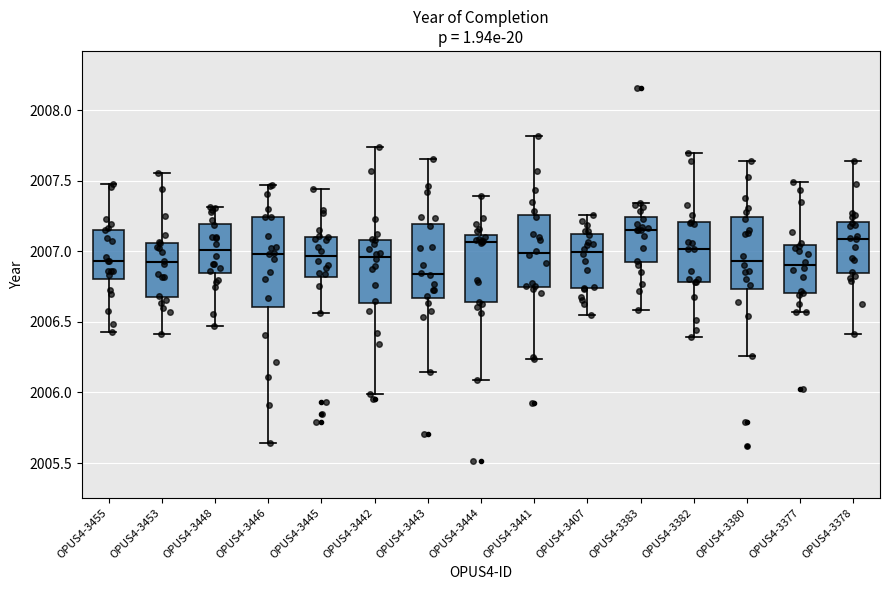

Reading left to right, read every box against the y-axis: the position of its median line, the range the box covers, and the ends of its whiskers. The values are not printed on the chart, so give them approximately, as read against the axis.

OPUS4-3455: median 2006.95, box 2006.80 to 2007.15, whiskers 2006.45 to 2007.45
OPUS4-3453: median 2006.90, box 2006.70 to 2007.05, whiskers 2006.40 to 2007.55
OPUS4-3448: median 2007.00, box 2006.85 to 2007.20, whiskers 2006.45 to 2007.30
OPUS4-3446: median 2007.00, box 2006.60 to 2007.25, whiskers 2005.65 to 2007.45
OPUS4-3445: median 2006.95, box 2006.80 to 2007.10, whiskers 2006.55 to 2007.45
OPUS4-3442: median 2006.95, box 2006.65 to 2007.10, whiskers 2006.00 to 2007.75
OPUS4-3443: median 2006.85, box 2006.65 to 2007.20, whiskers 2006.15 to 2007.65
OPUS4-3444: median 2007.05, box 2006.65 to 2007.10, whiskers 2006.10 to 2007.40
OPUS4-3441: median 2007.00, box 2006.75 to 2007.25, whiskers 2006.25 to 2007.80
OPUS4-3407: median 2007.00, box 2006.75 to 2007.10, whiskers 2006.55 to 2007.25
OPUS4-3383: median 2007.15, box 2006.90 to 2007.25, whiskers 2006.60 to 2007.35
OPUS4-3382: median 2007.00, box 2006.80 to 2007.20, whiskers 2006.40 to 2007.70
OPUS4-3380: median 2006.95, box 2006.75 to 2007.25, whiskers 2006.25 to 2007.65
OPUS4-3377: median 2006.90, box 2006.70 to 2007.05, whiskers 2006.55 to 2007.50
OPUS4-3378: median 2007.10, box 2006.85 to 2007.20, whiskers 2006.40 to 2007.65